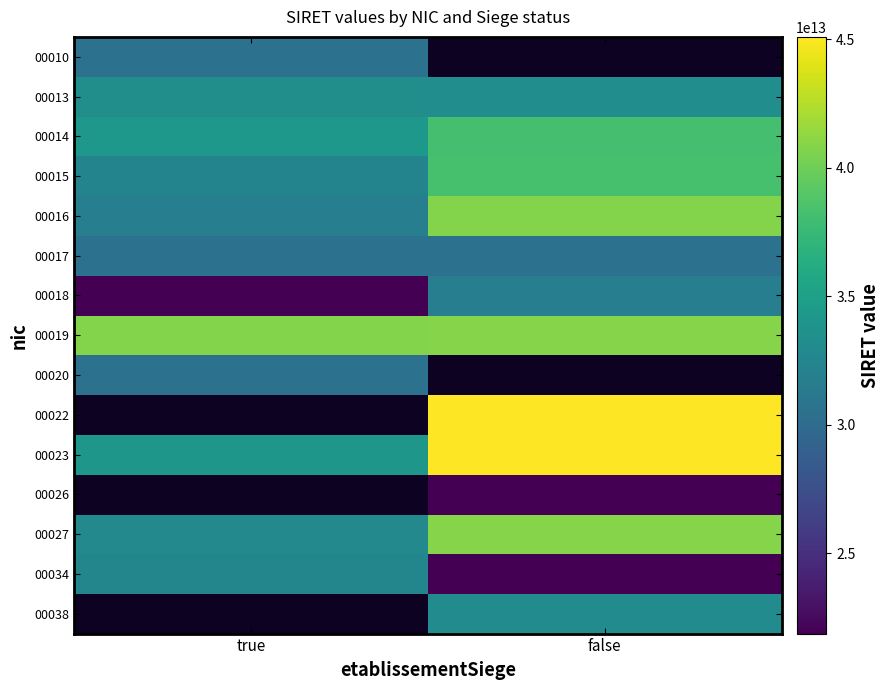

Count the 00034 values in the range 21880410200034 to 32540815100034.

2